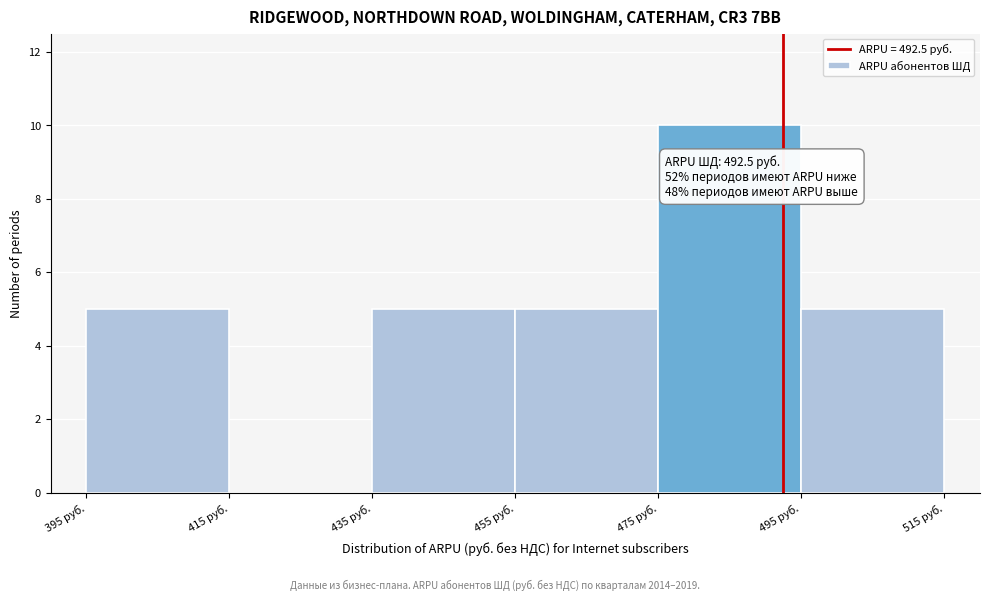

Over which range of the x-axis is the bar tallest?

475 to 495